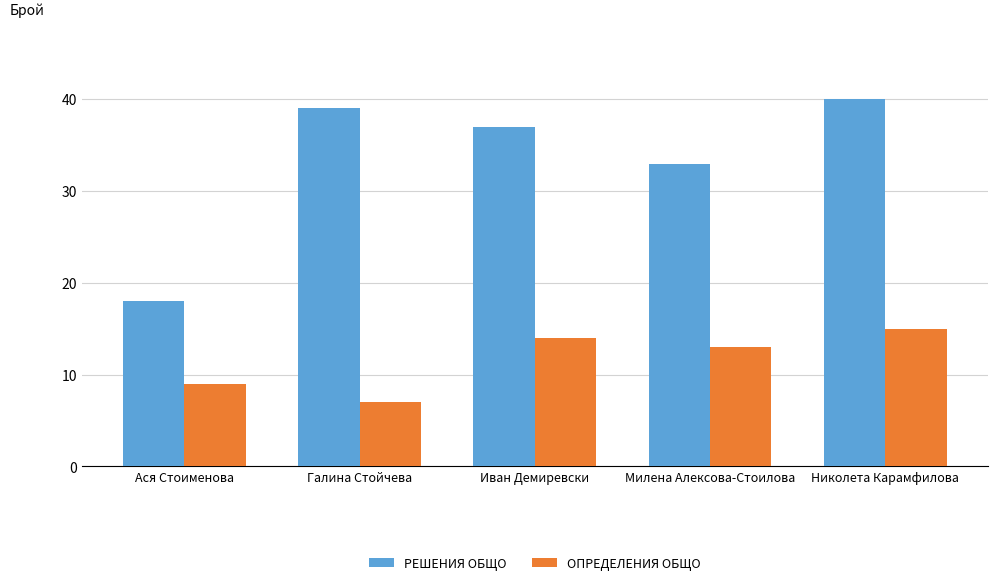

At which category is the sum across all series the highest?

Николета Карамфилова